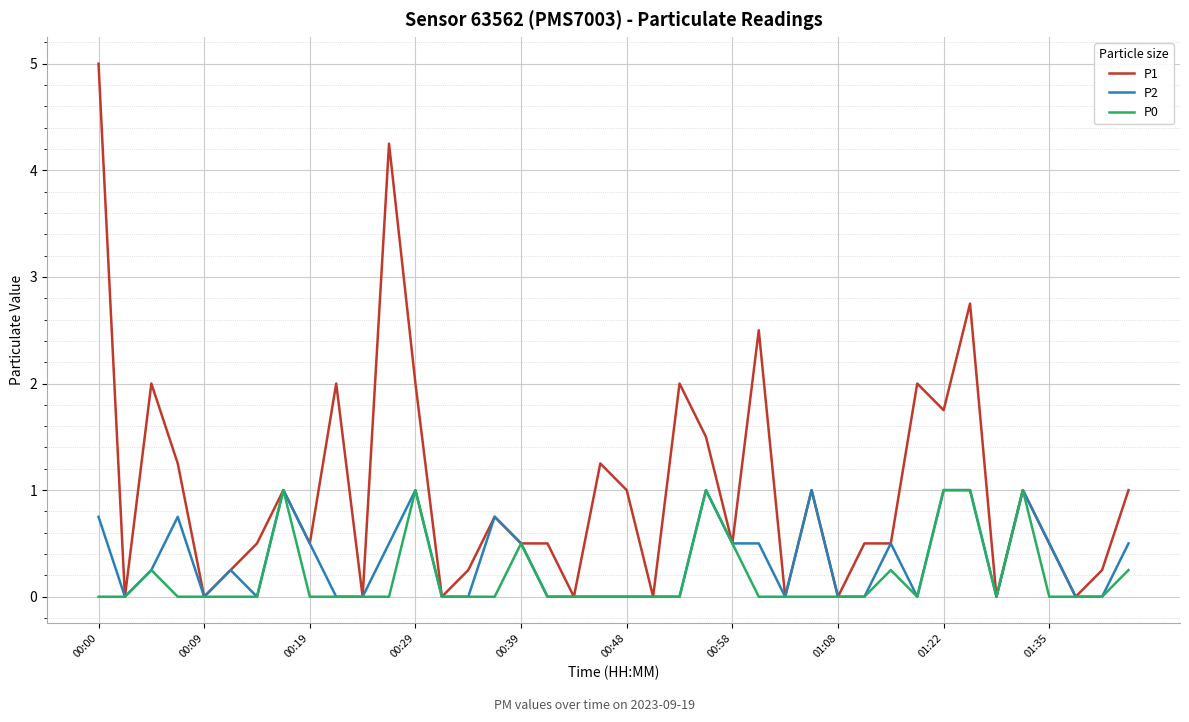

Which series has the largest total across all categories?

P1